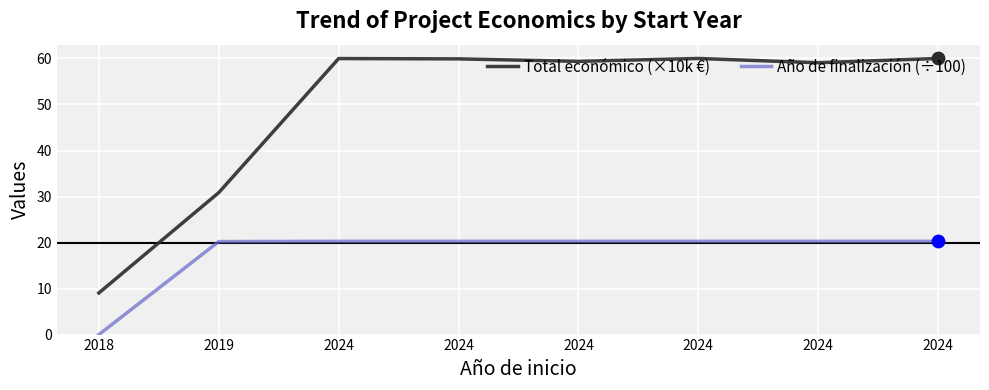

What are all the series names shown in the legend?

Total económico (×10k €), Año de finalización (÷100)